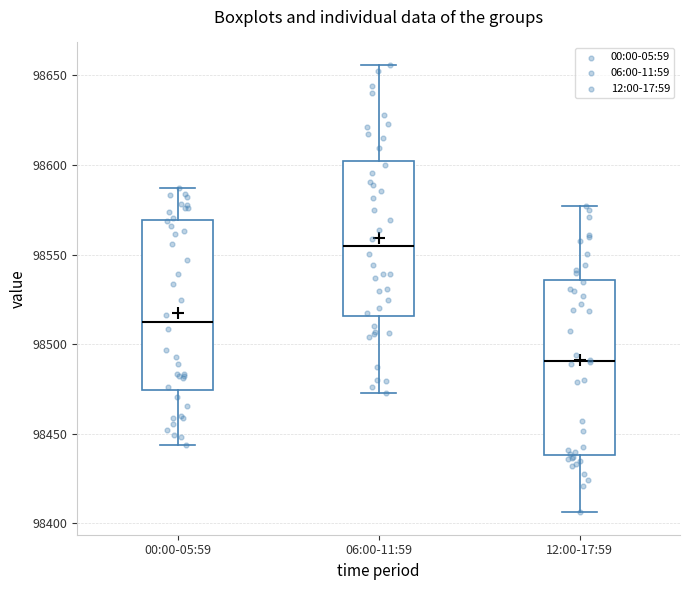

Which box's median line is the lowest?

12:00-17:59